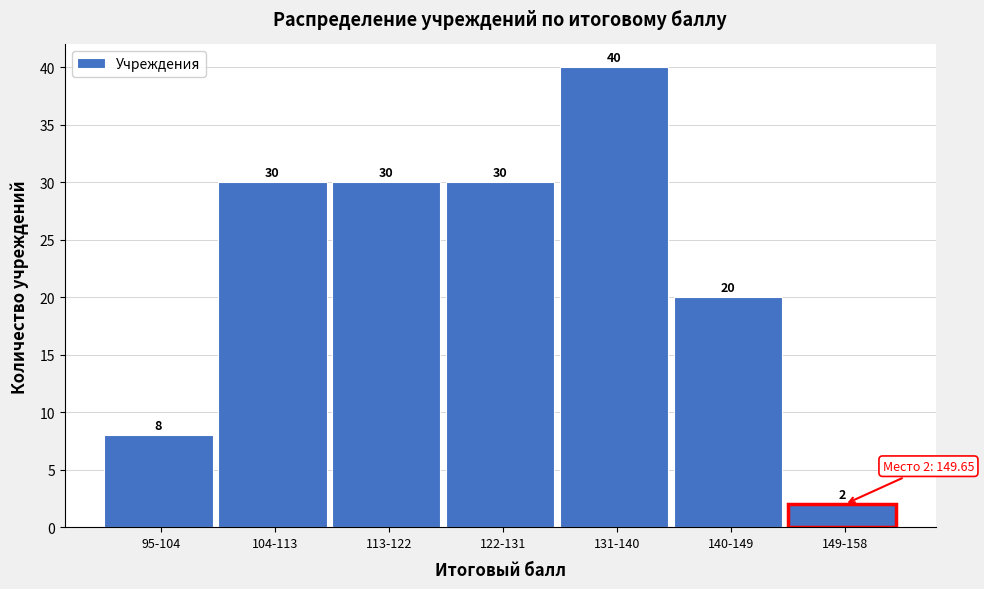

Reading left to right, transcribe all the data shown in this chart.

95-104=8	104-113=30	113-122=30	122-131=30	131-140=40	140-149=20	149-158=2